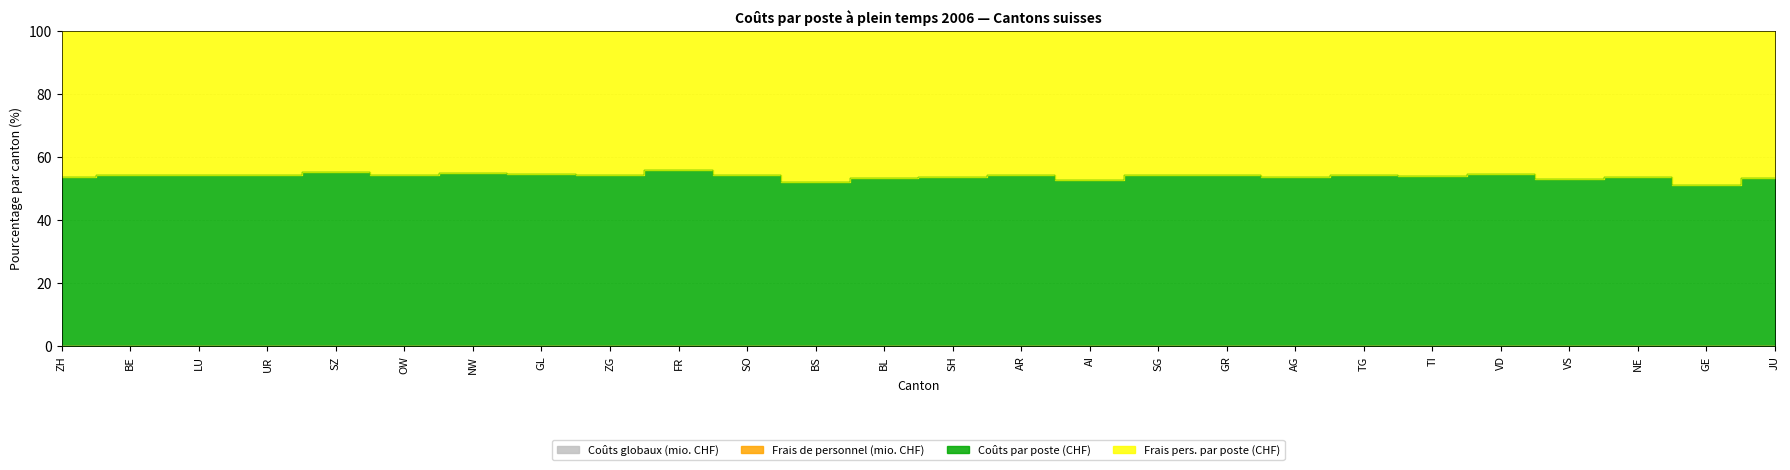

True or false: Frais de personnel (mio. CHF) has more than 0 interior local peaks.

True